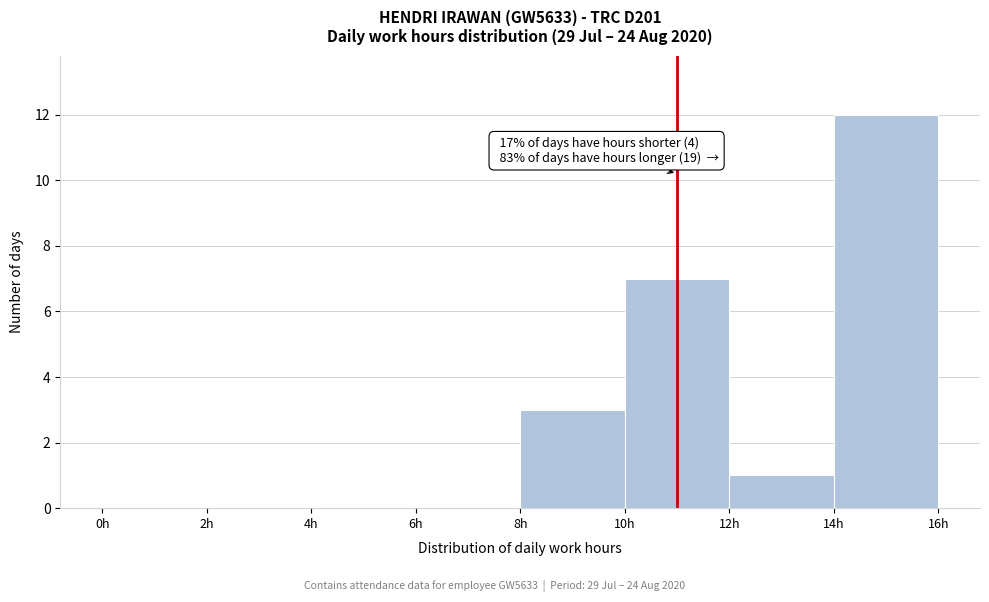

Over which range of the x-axis is the bar tallest?

14 to 16